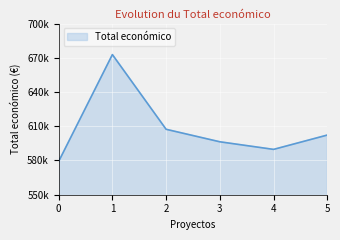

Is this an area chart (filled region under the line)?

Yes